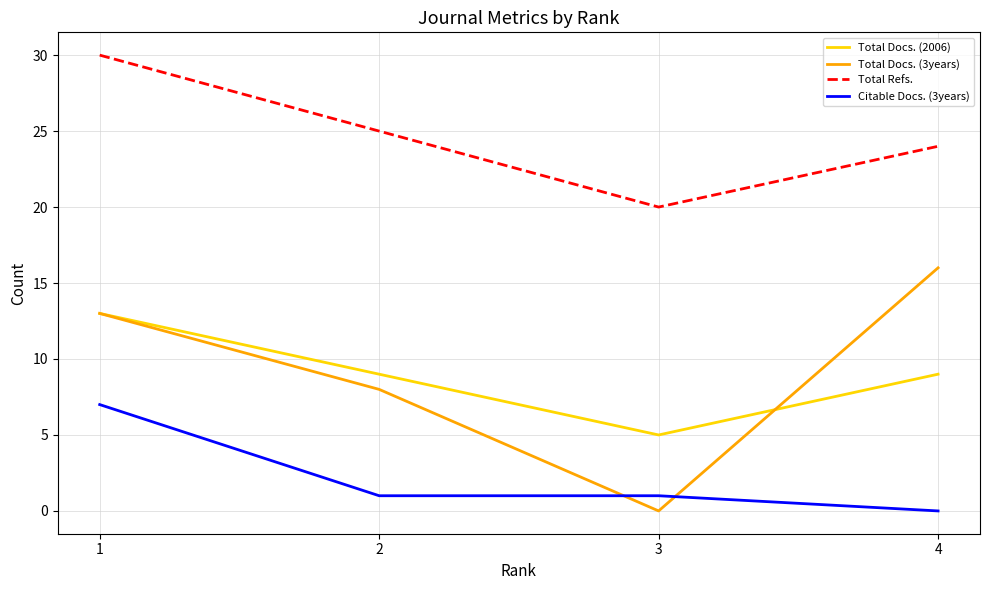

Where is the first local minimum for Total Docs. (3years)?

3